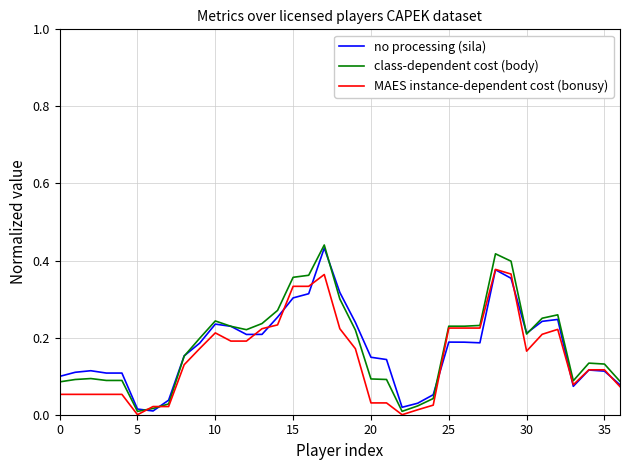

Rank the series by their average value, from lowest to highest.

MAES instance-dependent cost (bonusy), no processing (sila), class-dependent cost (body)